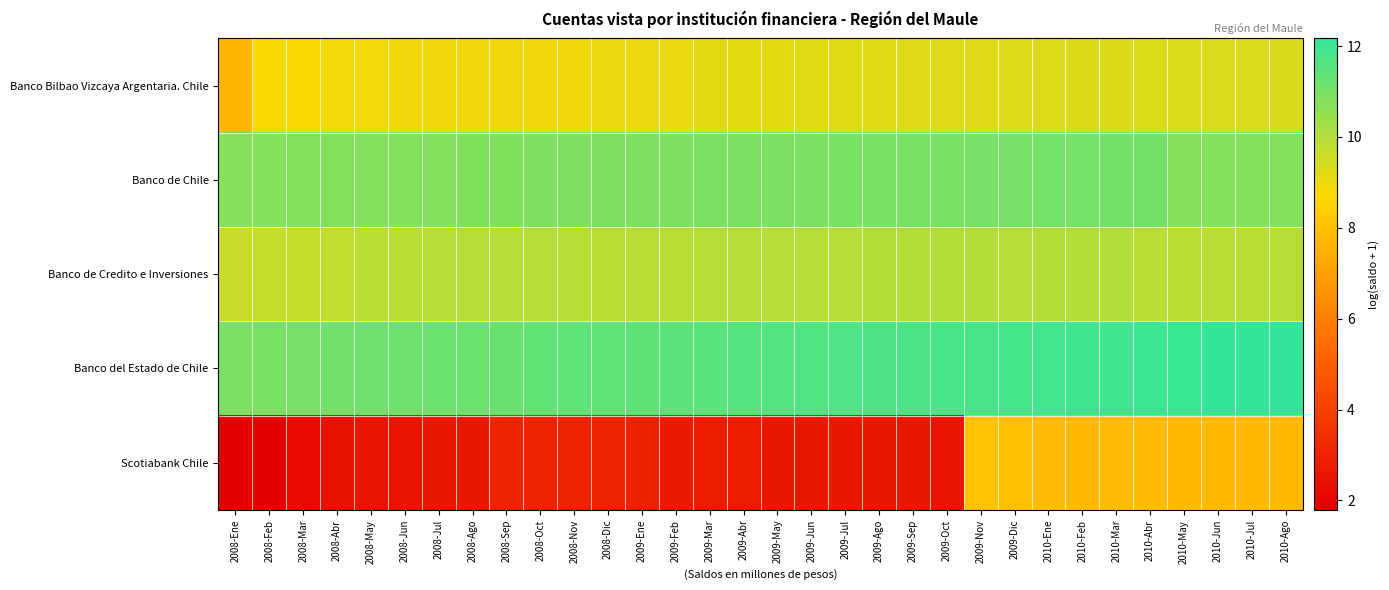

Reading left to right, what are all the values shown in this chart?

Banco Bilbao Vizcaya Argentaria. Chile: 2008-Ene=7.7	2008-Feb=8.8	2008-Mar=8.8	2008-Abr=8.9	2008-May=8.9	2008-Jun=9.0	2008-Jul=9.0	2008-Ago=9.0	2008-Sep=9.0	2008-Oct=9.0	2008-Nov=9.0	2008-Dic=9.0	2009-Ene=9.0	2009-Feb=9.1	2009-Mar=9.2	2009-Abr=9.2	2009-May=9.2	2009-Jun=9.2	2009-Jul=9.2	2009-Ago=9.2	2009-Sep=9.2	2009-Oct=9.2	2009-Nov=9.2	2009-Dic=9.3	2010-Ene=9.3	2010-Feb=9.3	2010-Mar=9.3	2010-Abr=9.3	2010-May=9.3	2010-Jun=9.3	2010-Jul=9.4	2010-Ago=9.4
Banco de Chile: 2008-Ene=10.7	2008-Feb=10.8	2008-Mar=10.8	2008-Abr=10.8	2008-May=10.8	2008-Jun=10.8	2008-Jul=10.8	2008-Ago=10.8	2008-Sep=10.8	2008-Oct=10.9	2008-Nov=10.9	2008-Dic=10.9	2009-Ene=10.9	2009-Feb=10.9	2009-Mar=10.9	2009-Abr=10.9	2009-May=10.9	2009-Jun=11.0	2009-Jul=11.0	2009-Ago=11.0	2009-Sep=11.0	2009-Oct=11.0	2009-Nov=11.0	2009-Dic=11.0	2010-Ene=11.0	2010-Feb=11.1	2010-Mar=11.1	2010-Abr=11.1	2010-May=10.7	2010-Jun=10.8	2010-Jul=10.8	2010-Ago=10.8
Banco de Credito e Inversiones: 2008-Ene=9.7	2008-Feb=9.7	2008-Mar=9.7	2008-Abr=9.7	2008-May=9.9	2008-Jun=9.9	2008-Jul=9.9	2008-Ago=9.9	2008-Sep=10.0	2008-Oct=10.0	2008-Nov=9.9	2008-Dic=9.9	2009-Ene=9.9	2009-Feb=9.9	2009-Mar=9.9	2009-Abr=10.0	2009-May=10.0	2009-Jun=10.0	2009-Jul=10.0	2009-Ago=10.0	2009-Sep=10.0	2009-Oct=10.0	2009-Nov=10.0	2009-Dic=10.0	2010-Ene=10.0	2010-Feb=10.0	2010-Mar=10.0	2010-Abr=9.9	2010-May=9.9	2010-Jun=9.9	2010-Jul=9.9	2010-Ago=9.9
Banco del Estado de Chile: 2008-Ene=11.0	2008-Feb=11.0	2008-Mar=11.0	2008-Abr=11.1	2008-May=11.1	2008-Jun=11.2	2008-Jul=11.2	2008-Ago=11.2	2008-Sep=11.3	2008-Oct=11.4	2008-Nov=11.4	2008-Dic=11.4	2009-Ene=11.4	2009-Feb=11.5	2009-Mar=11.5	2009-Abr=11.6	2009-May=11.6	2009-Jun=11.7	2009-Jul=11.7	2009-Ago=11.7	2009-Sep=11.7	2009-Oct=11.8	2009-Nov=11.8	2009-Dic=11.9	2010-Ene=11.9	2010-Feb=11.9	2010-Mar=11.9	2010-Abr=12.0	2010-May=12.1	2010-Jun=12.1	2010-Jul=12.1	2010-Ago=12.2
Scotiabank Chile: 2008-Ene=1.8	2008-Feb=1.8	2008-Mar=2.2	2008-Abr=2.4	2008-May=2.5	2008-Jun=2.5	2008-Jul=2.6	2008-Ago=2.6	2008-Sep=3.0	2008-Oct=3.0	2008-Nov=3.0	2008-Dic=3.0	2009-Ene=2.9	2009-Feb=2.7	2009-Mar=2.8	2009-Abr=2.8	2009-May=2.6	2009-Jun=2.6	2009-Jul=2.6	2009-Ago=2.6	2009-Sep=2.6	2009-Oct=2.5	2009-Nov=8.0	2009-Dic=7.9	2010-Ene=7.8	2010-Feb=7.8	2010-Mar=7.8	2010-Abr=7.8	2010-May=7.8	2010-Jun=7.8	2010-Jul=7.8	2010-Ago=7.8